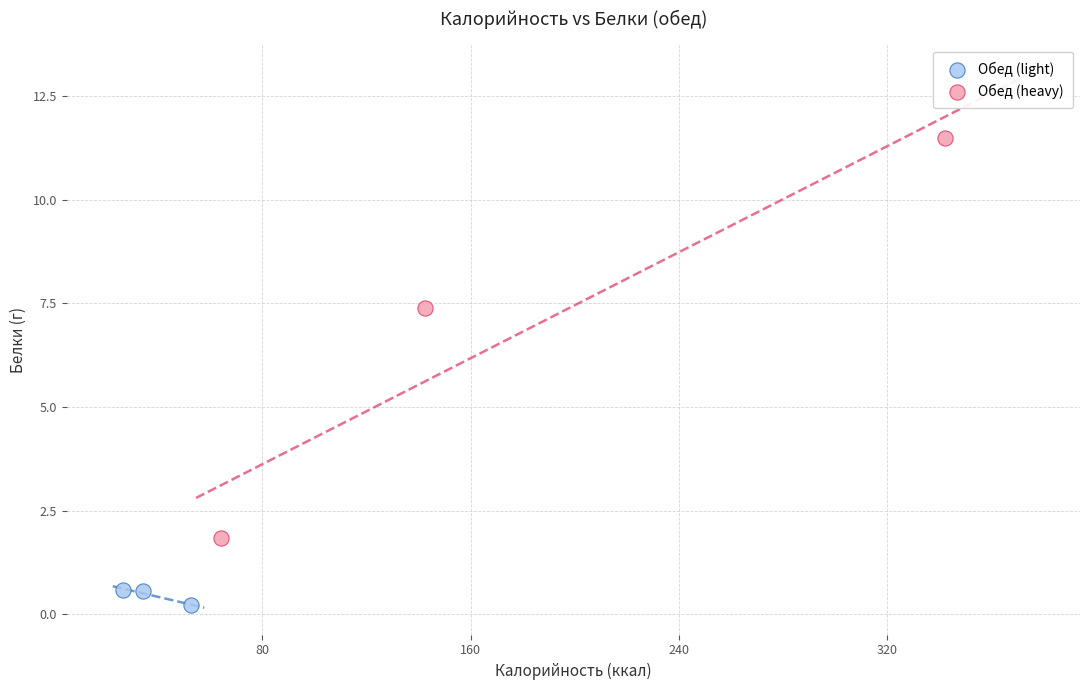

Which series contains the highest Y value?

Обед (heavy)